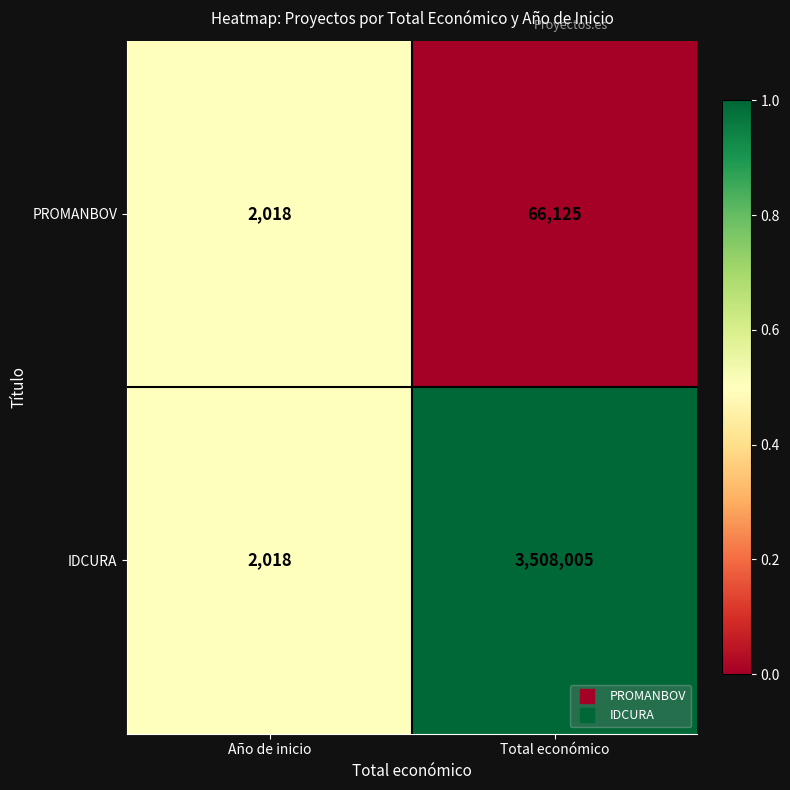

How many categories are shown in the chart?

2